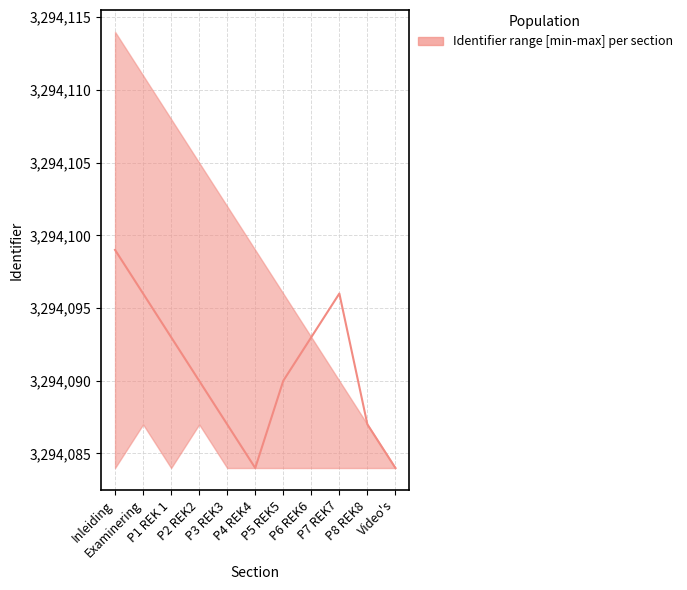

At which category does the chart reach its peak across all series?

Inleiding